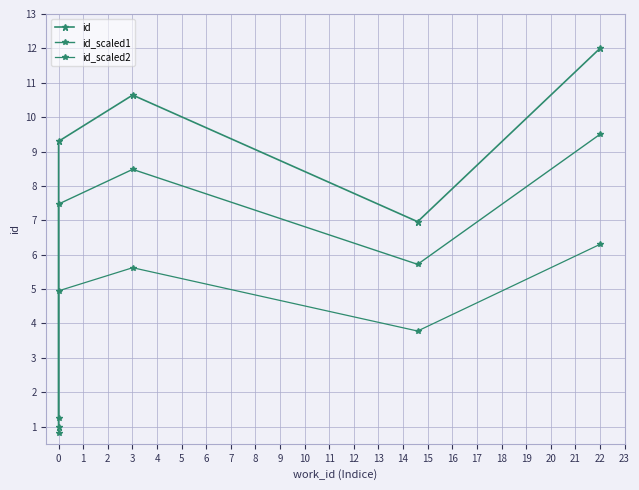

The id_scaled1 series shows 14.3 at 1. True or false?

False